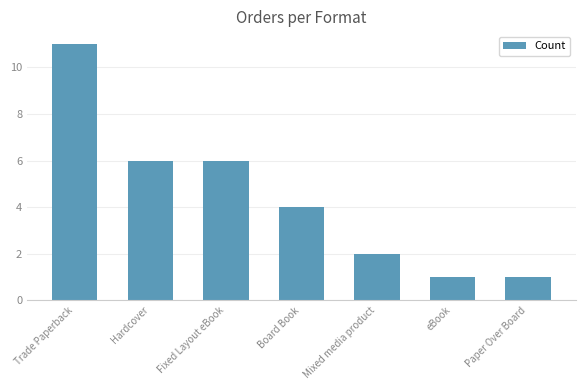

Count the number of categories in the chart.

7